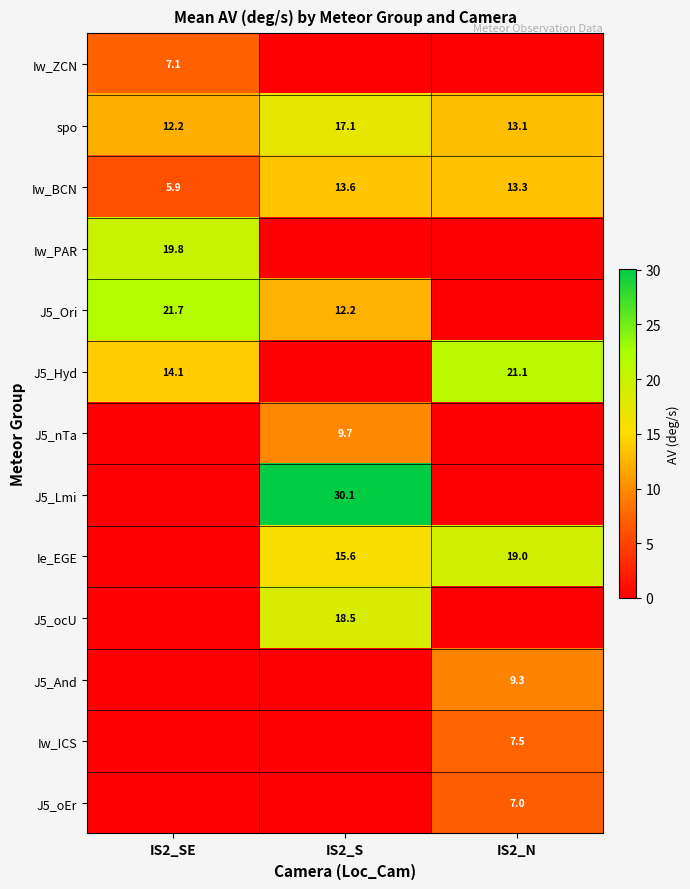

What is the average value of the spo series?

14.1